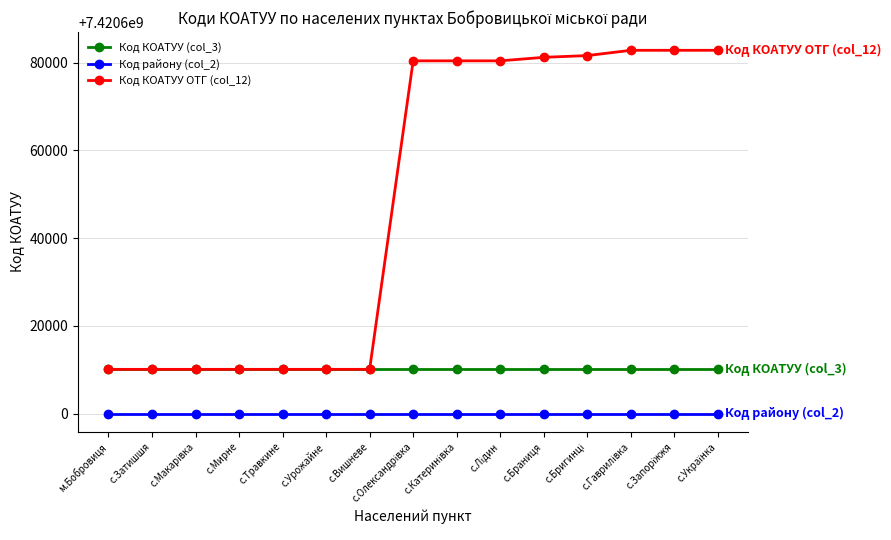

True or false: Код КОАТУУ ОТГ (col_12) and Код району (col_2) intersect in this chart.

False